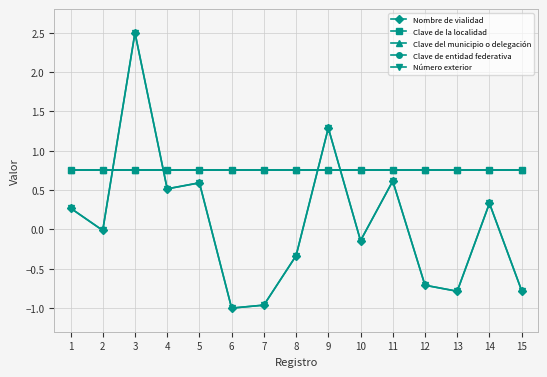

Is this an area chart (filled region under the line)?

No